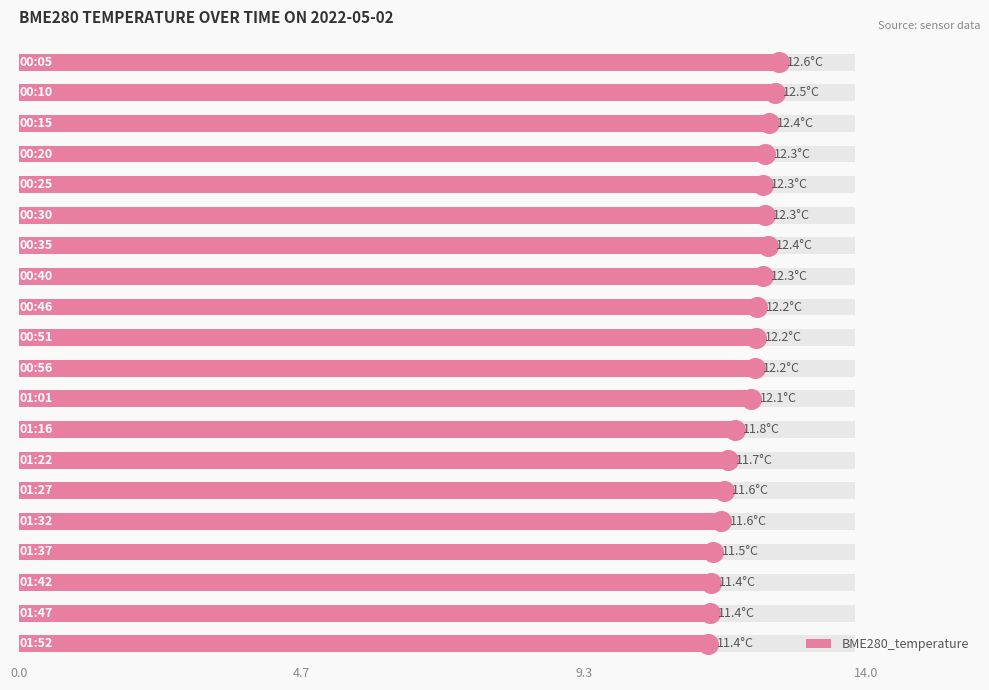

Between 14.0 and 9, which is larger?

14.0